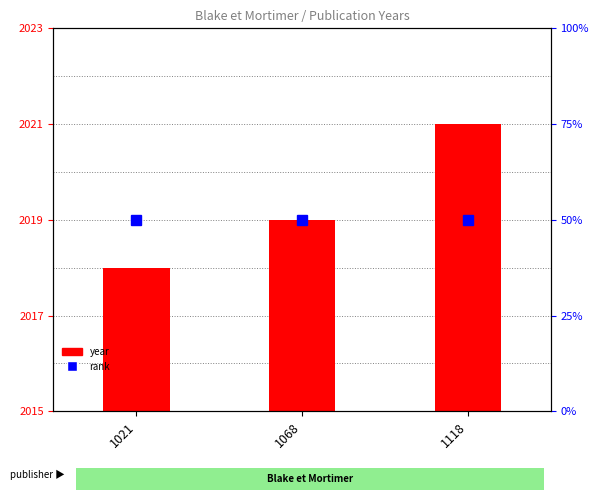

True or false: year has a value of 820 at 1021.

False